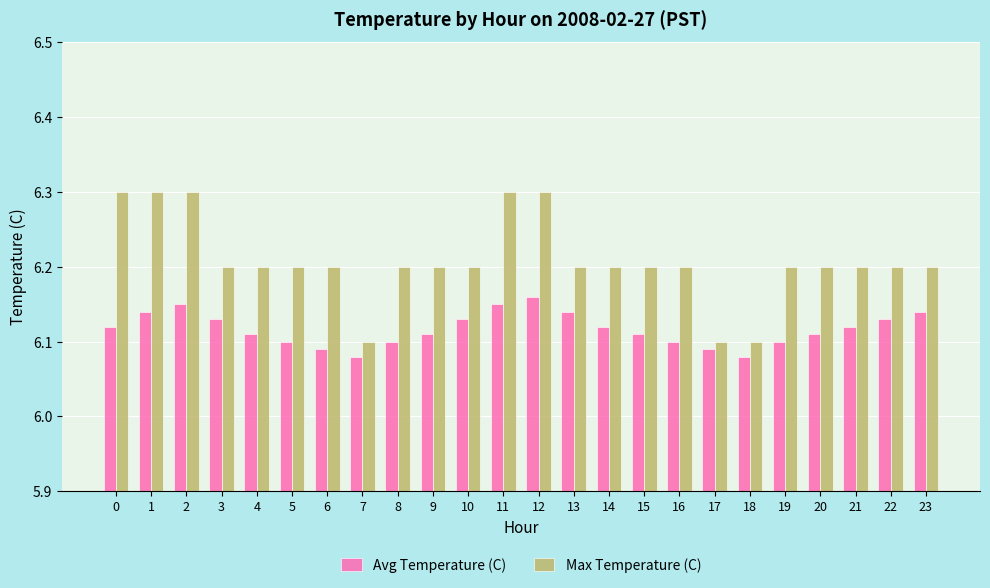

What is the maximum value for Max Temperature (C)?

6.3